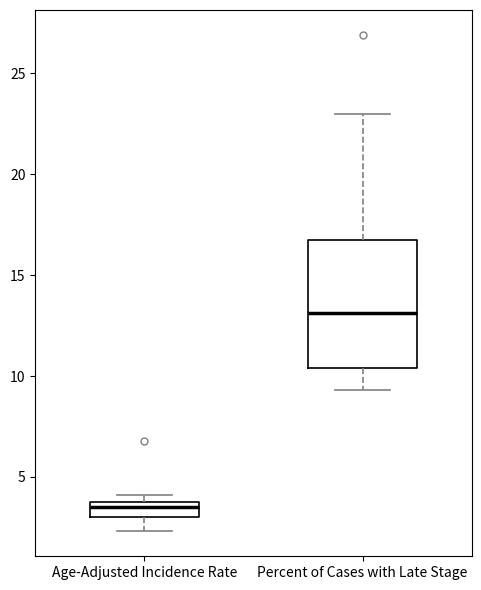

Reading left to right, read every box against the y-axis: the position of its median line, the range the box covers, and the ends of its whiskers. The values are not printed on the chart, so give them approximately, as read against the axis.

Age-Adjusted Incidence Rate: median 3.5, box 3.0 to 4.0, whiskers 2.5 to 4.0 (just above the box's upper edge)
Percent of Cases with Late Stage: median 13.0, box 10.5 to 17.0, whiskers 9.5 to 23.0